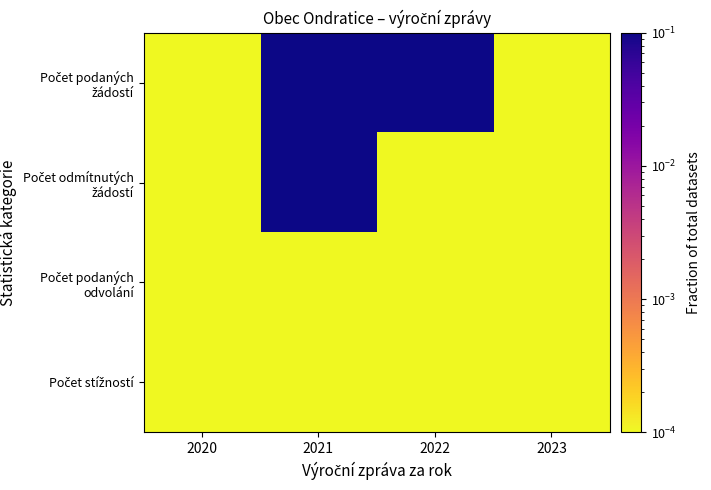

Which series has the largest range (max minus min)?

Počet podaných žádostí